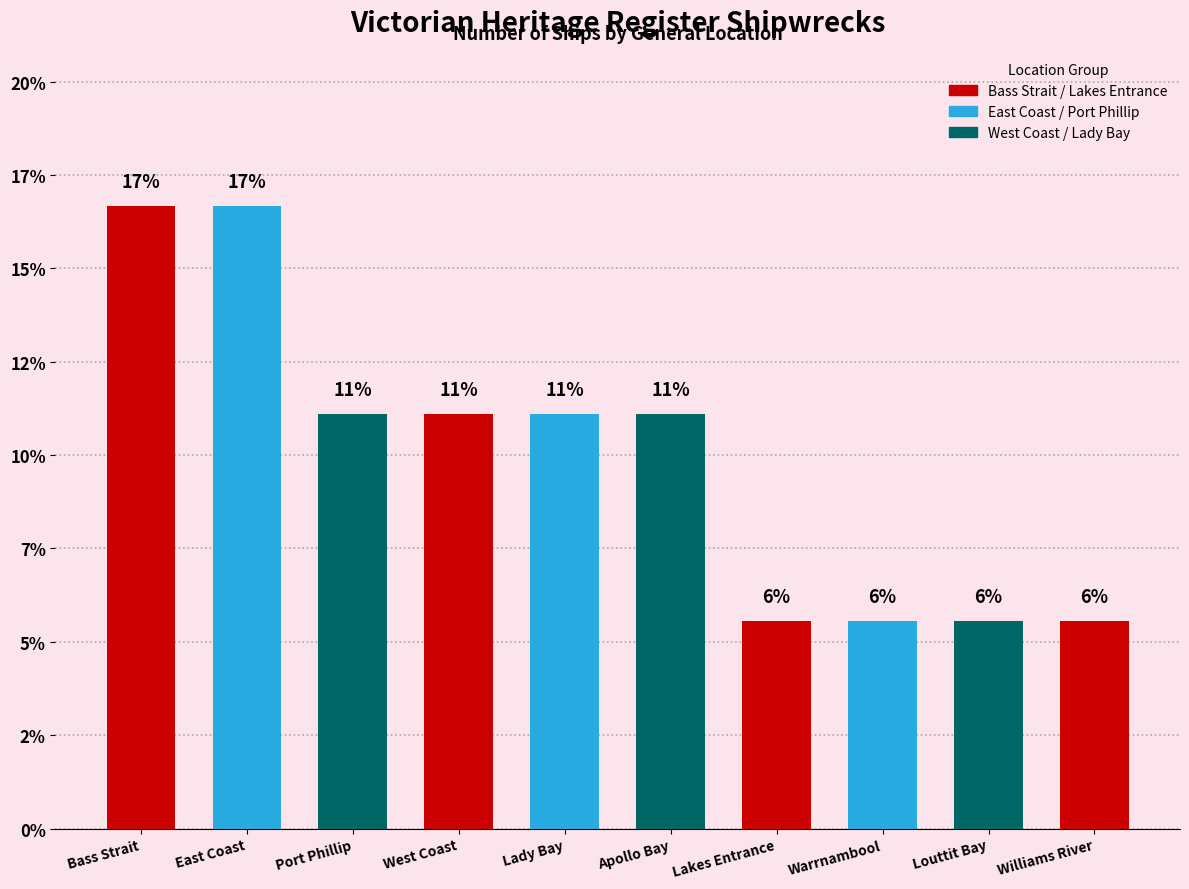

Reading right to left, extract all data points from this chart.

Williams River=5.6	Louttit Bay=5.6	Warrnambool=5.6	Lakes Entrance=5.6	Apollo Bay=11.1	Lady Bay=11.1	West Coast=11.1	Port Phillip=11.1	East Coast=16.7	Bass Strait=16.7